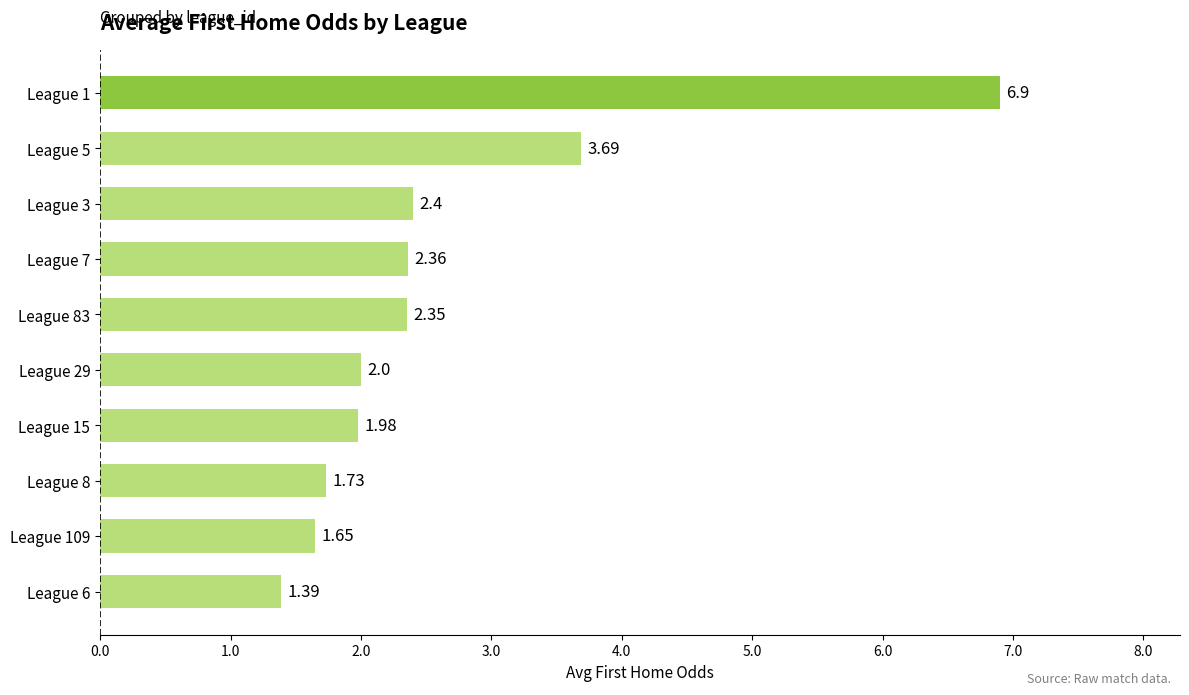

How many bars are there in total?

10